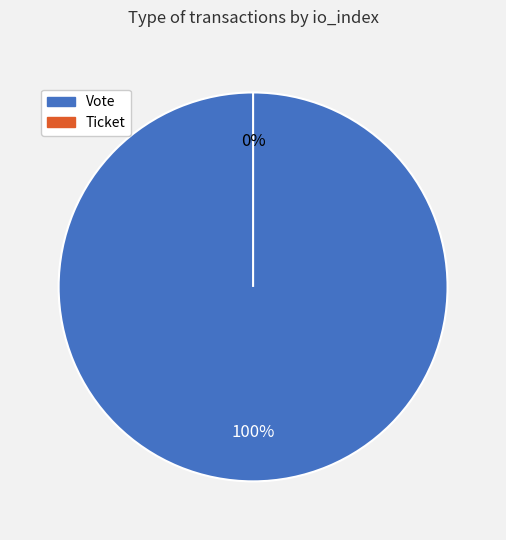

What is the smallest slice in the pie chart?

Ticket